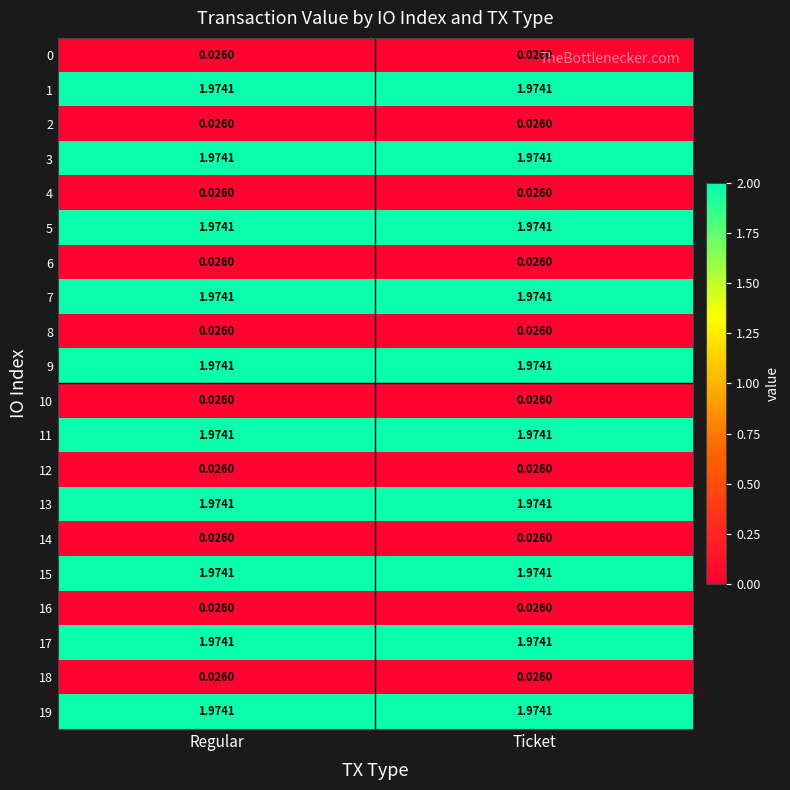

Is the value of 11 at Ticket greater than the value of 16 at Regular?

Yes